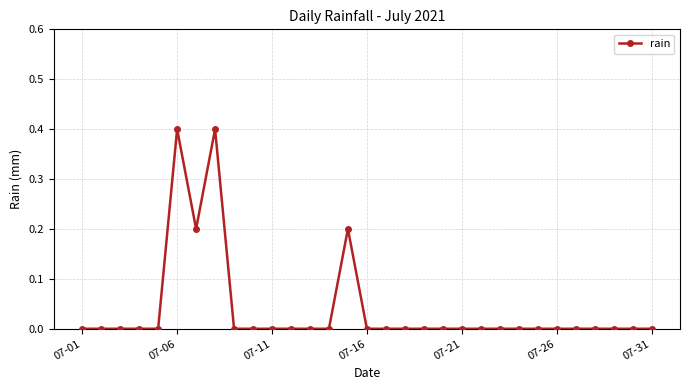

True or false: there are more than 2 points higher than both neighbors.

True